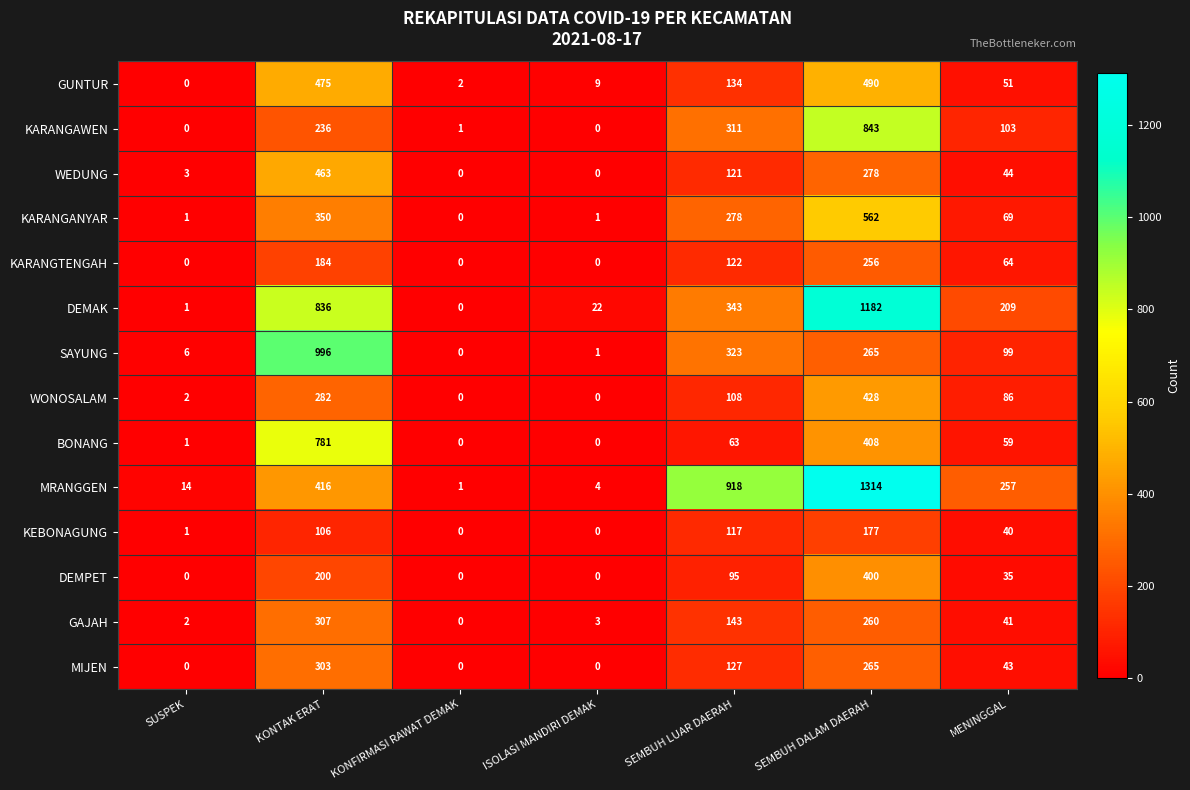

What is the average value of the KARANGTENGAH series?

89